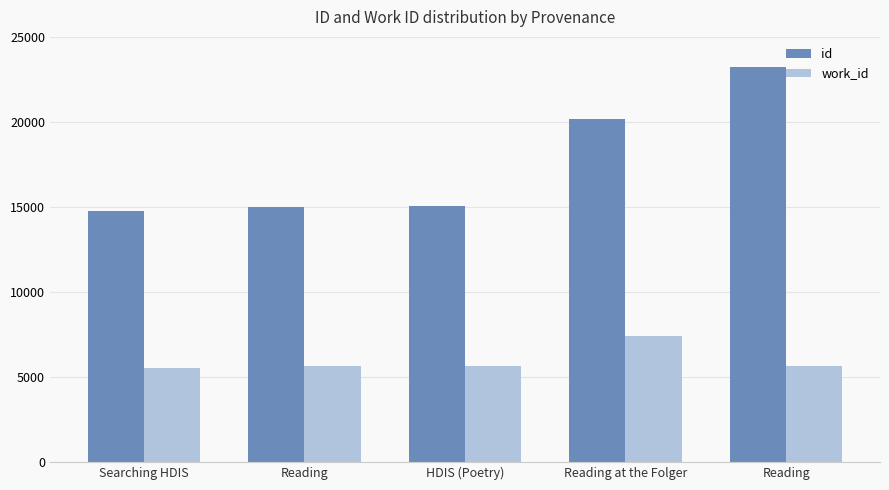

List the series in order of their overall mean, highest first.

id, work_id